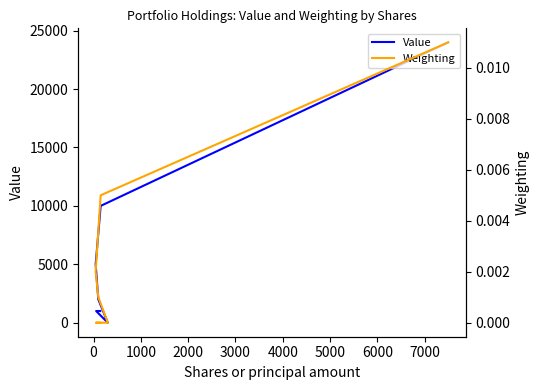

True or false: Weighting has a value of 0.0 at 3000.

True